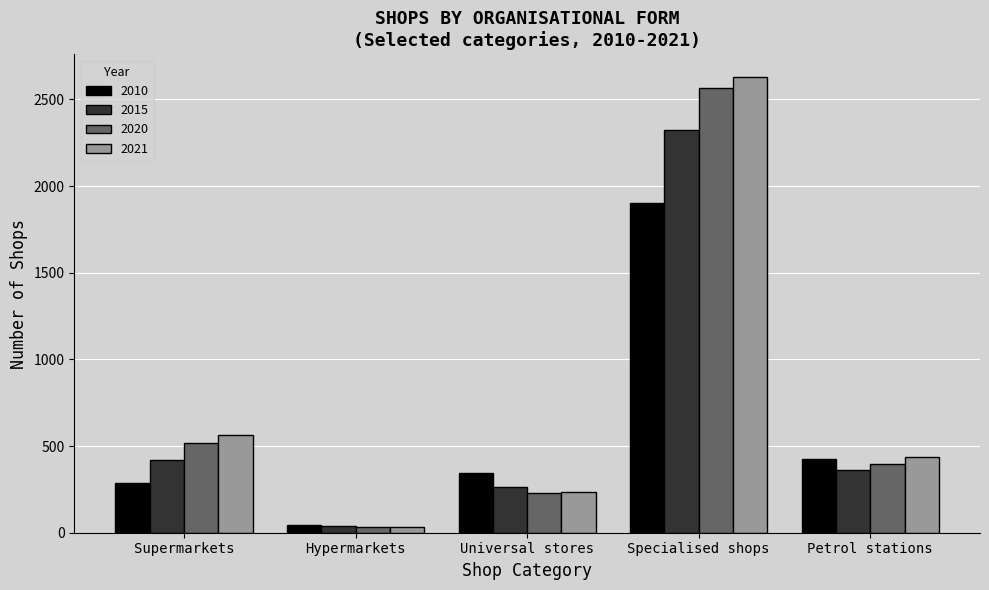

Which label corresponds to the smallest value in the chart?

Hypermarkets